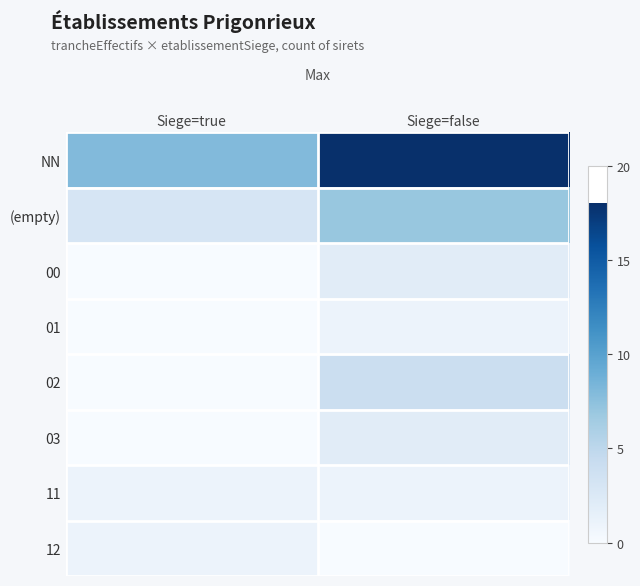

Which series has the largest total across all categories?

NN